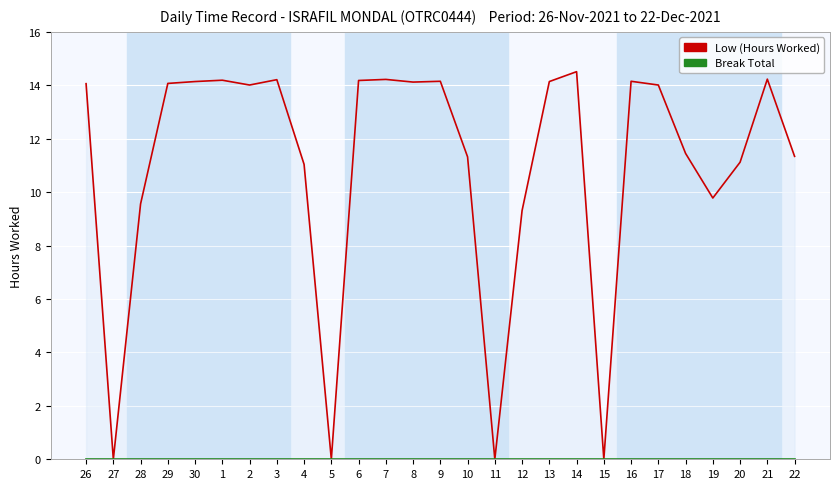

Count the number of data series in this chart.

2